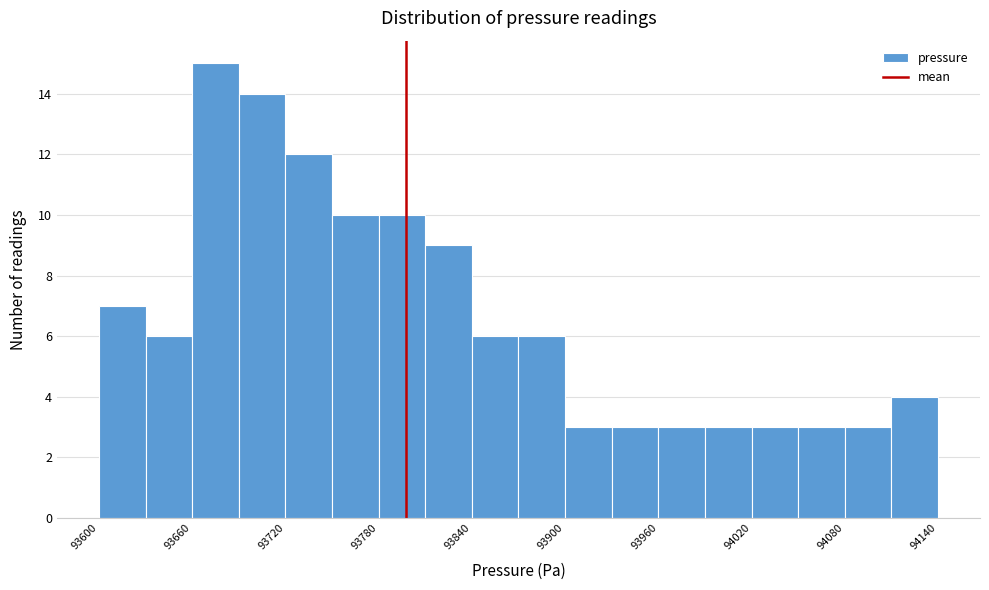

Read against the x-axis, roughly where is the centre of the tallest bar?

93680